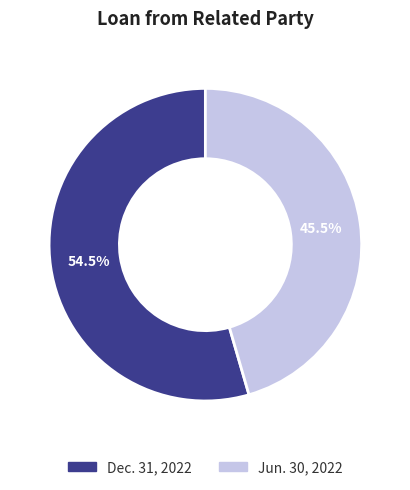

Which category has the biggest portion of the pie?

Dec. 31, 2022